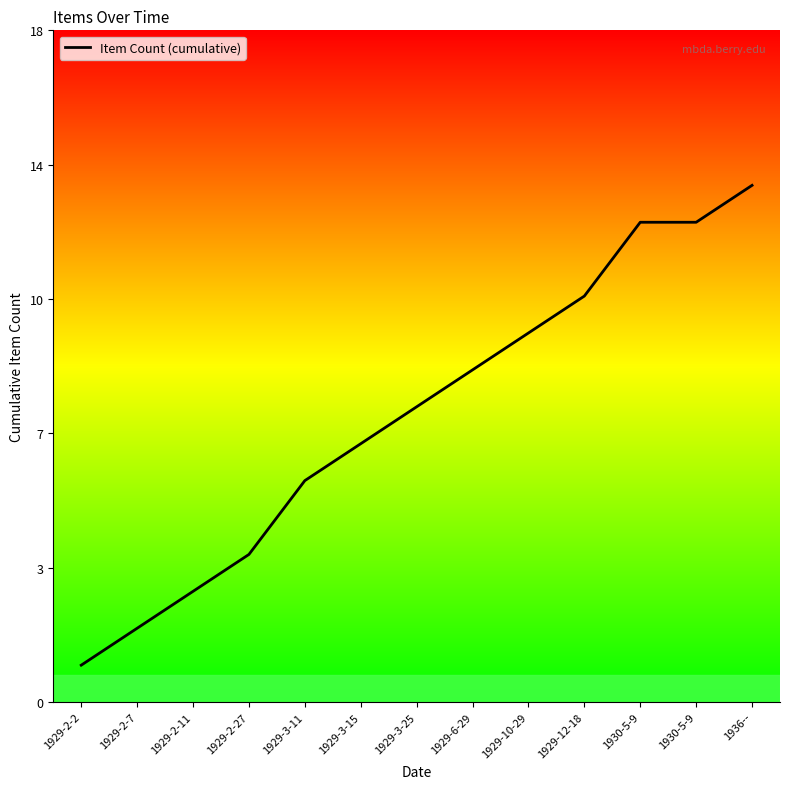

Reading left to right, transcribe all the data shown in this chart.

1	2	3	4	6	7	8	9	10	11	13	13	14